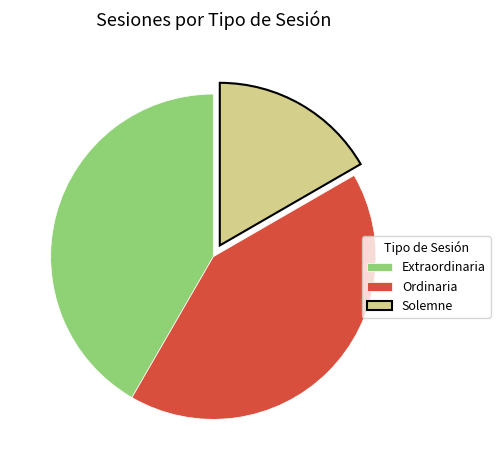

The Ordinaria slice represents 49% of the pie. True or false?

False